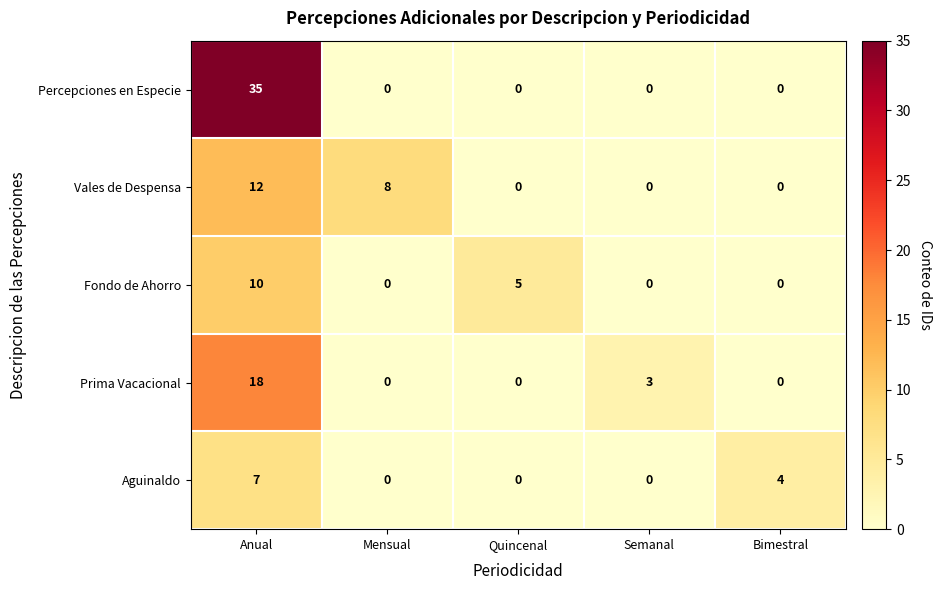

Which series has the largest total across all categories?

Percepciones en Especie